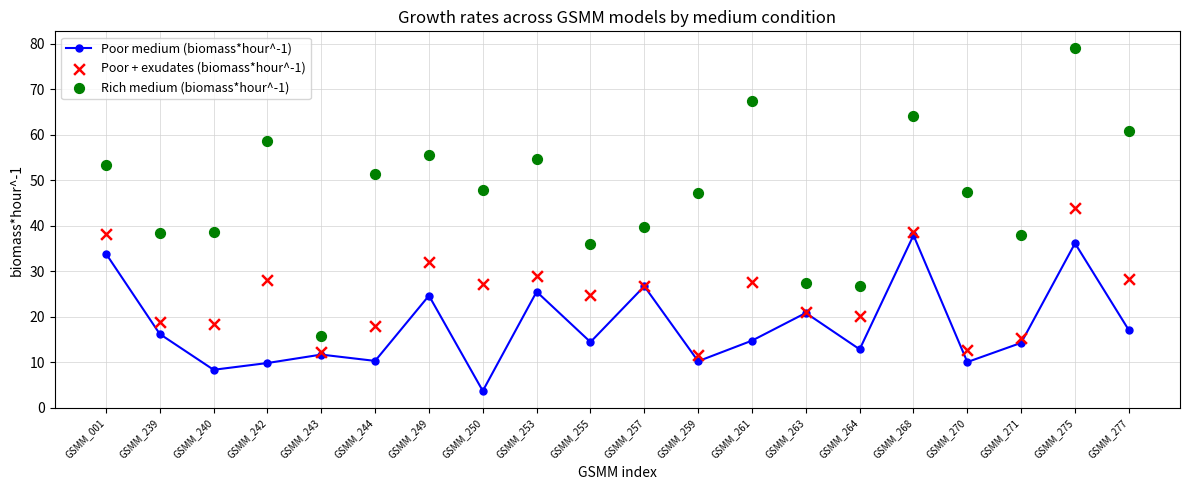

Which series reaches the maximum Y coordinate?

Rich medium (biomass*hour^-1)